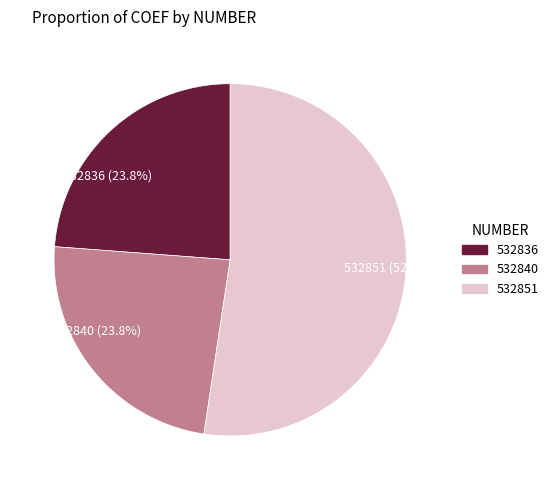

Do 532840 and 532851 together represent more than half of the pie?

Yes